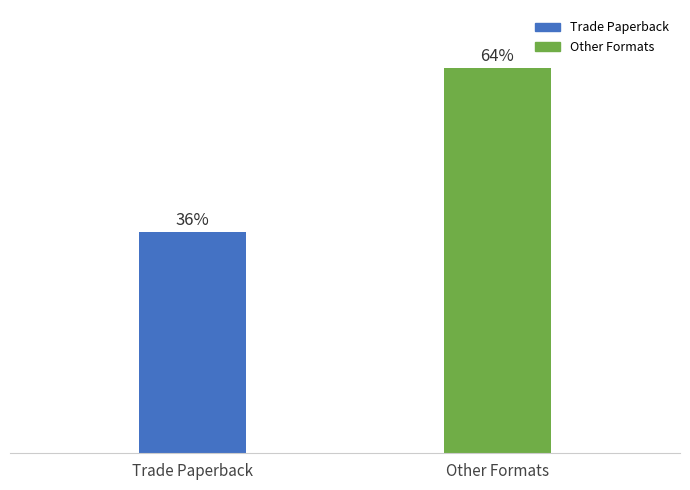

Does the chart contain any negative values?

No